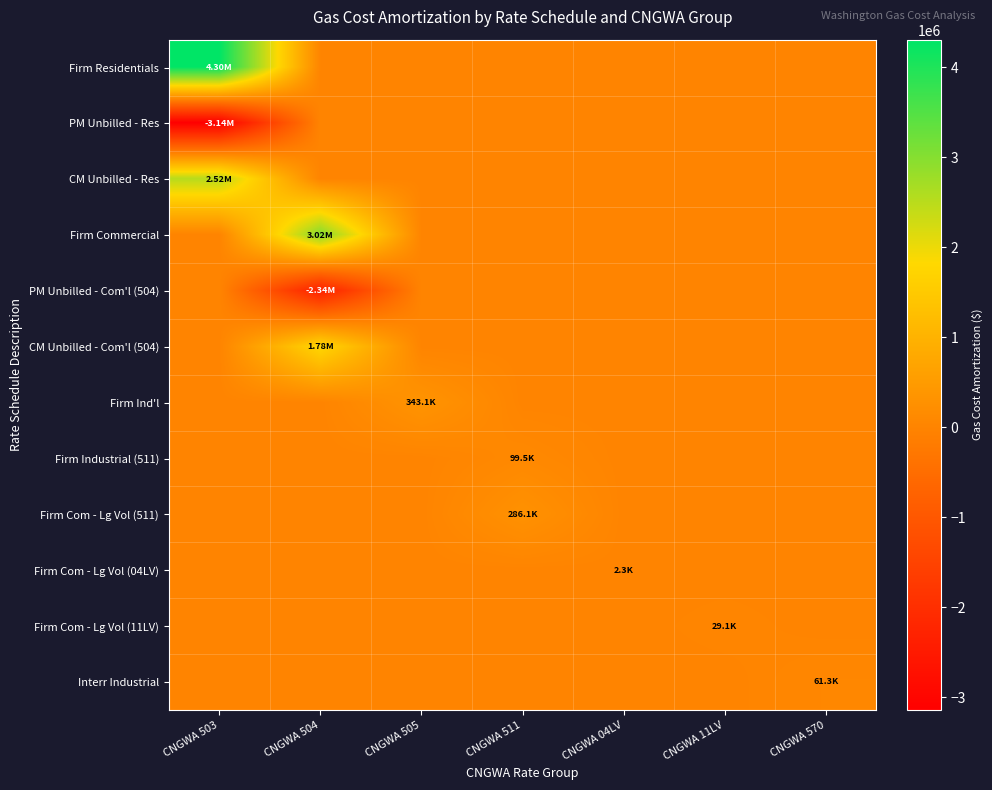

What is the minimum value shown in the chart?

-3141081.0